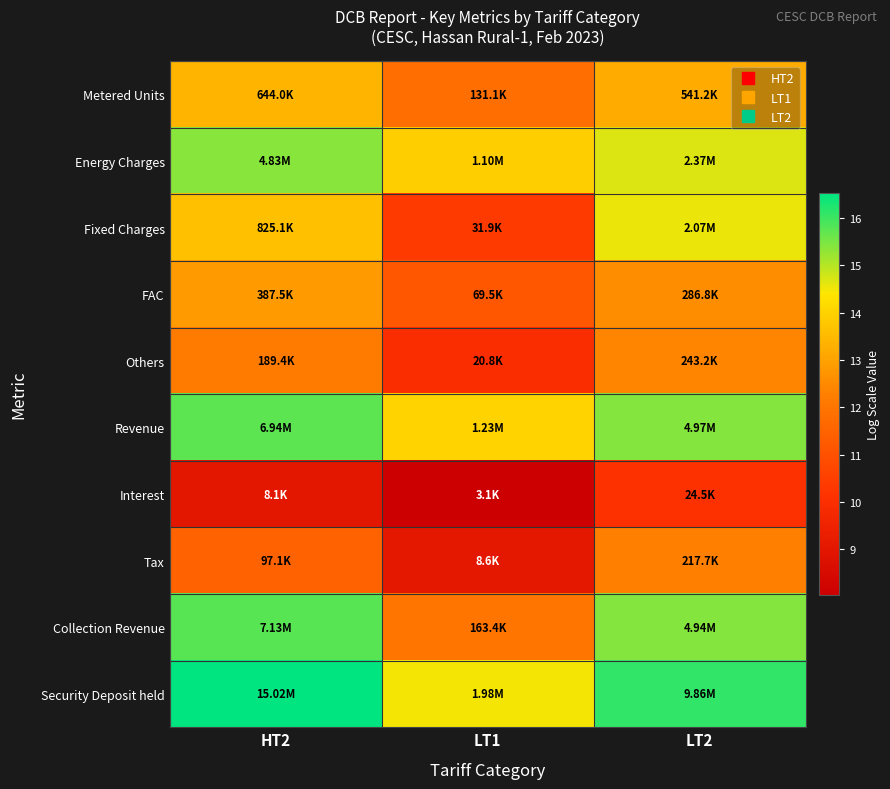

Between LT2 and HT2, which is larger?

HT2